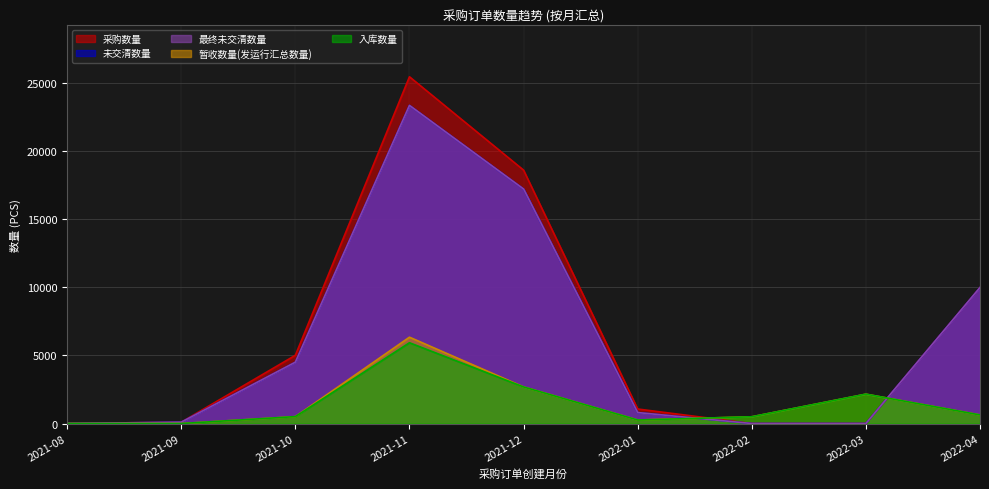

Which has a higher value, 2021-11 or 2022-01?

2021-11